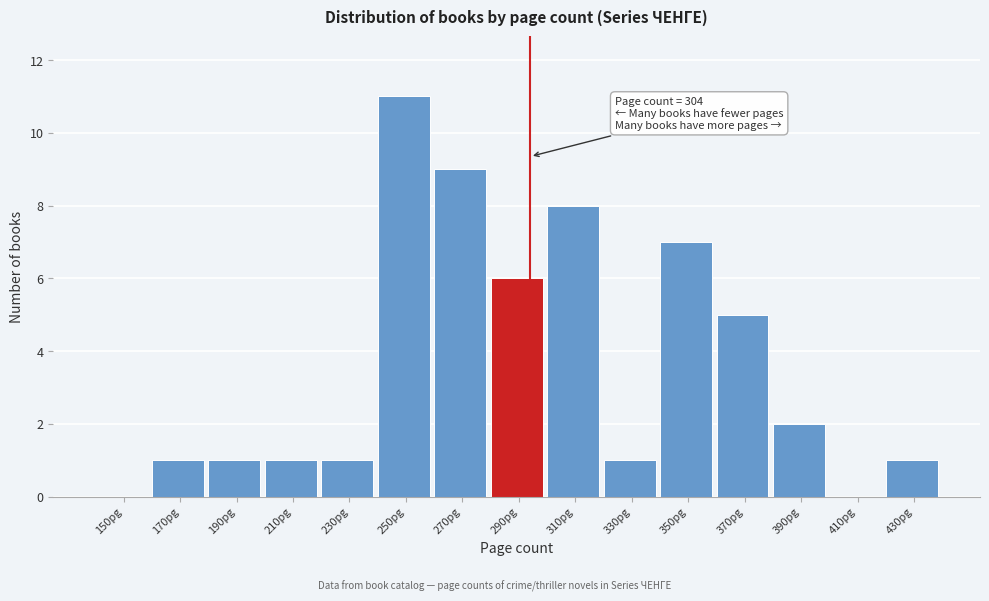

Reading left to right, list all the values displayed in this chart.

150pg=0	170pg=1	190pg=1	210pg=1	230pg=1	250pg=11	270pg=9	290pg=6	310pg=8	330pg=1	350pg=7	370pg=5	390pg=2	410pg=0	430pg=1